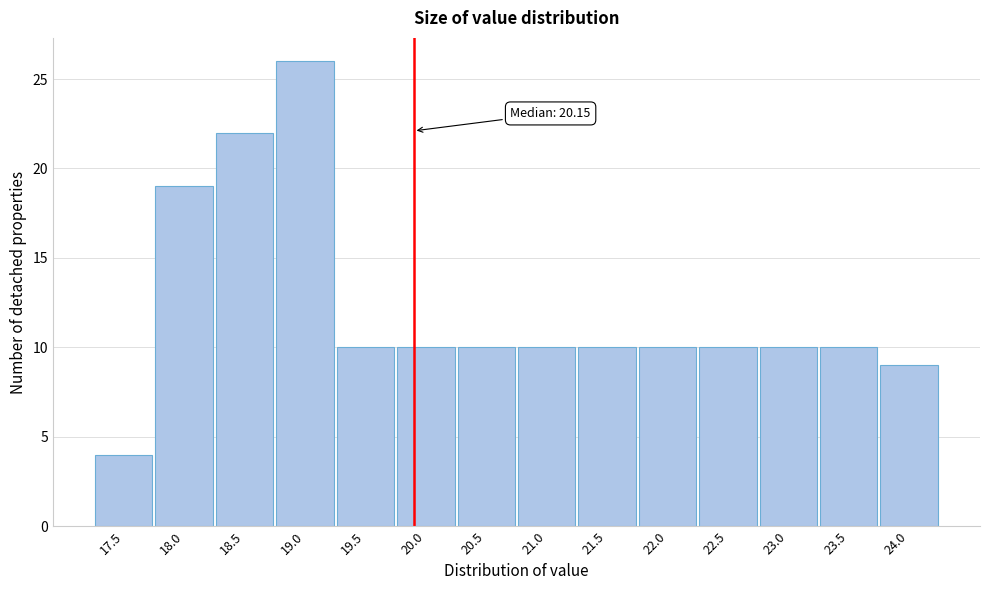

Reading left to right, list all the values displayed in this chart.

17.5=4	18.0=19	18.5=22	19.0=26	19.5=10	20.0=10	20.5=10	21.0=10	21.5=10	22.0=10	22.5=10	23.0=10	23.5=10	24.0=9